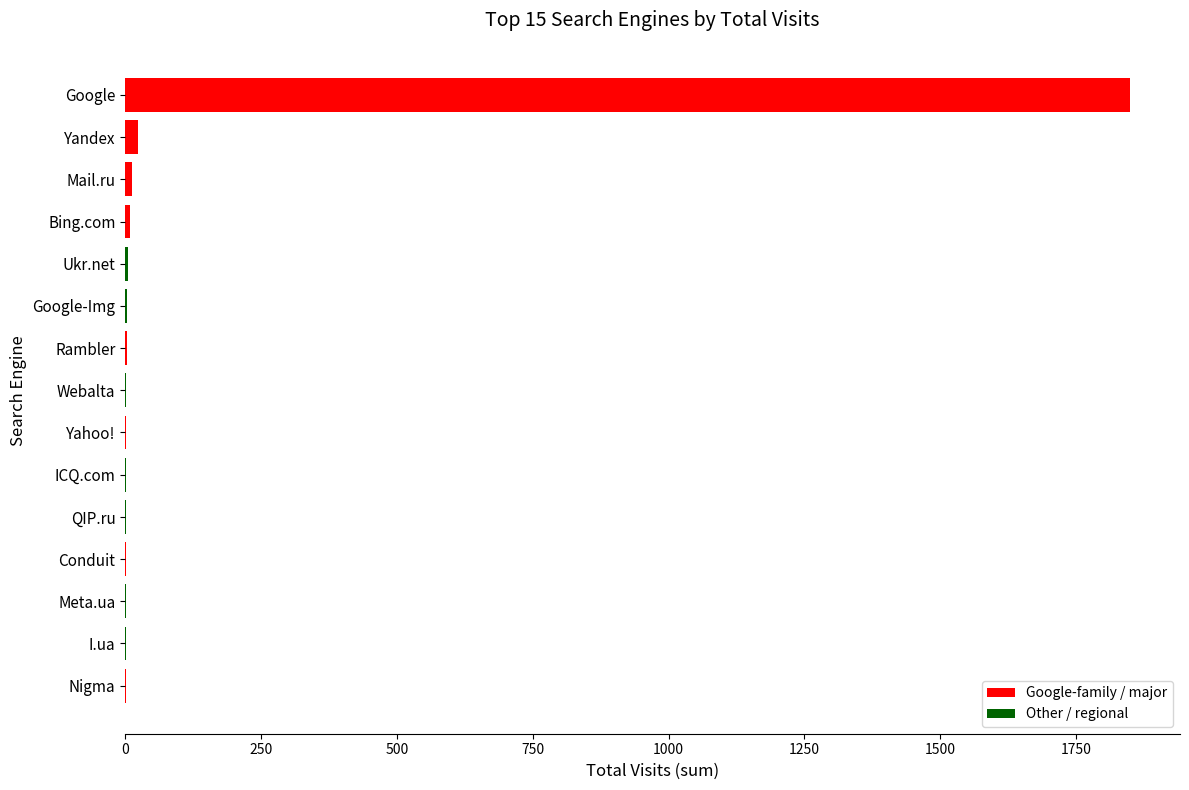

What is the greatest value displayed?

1849